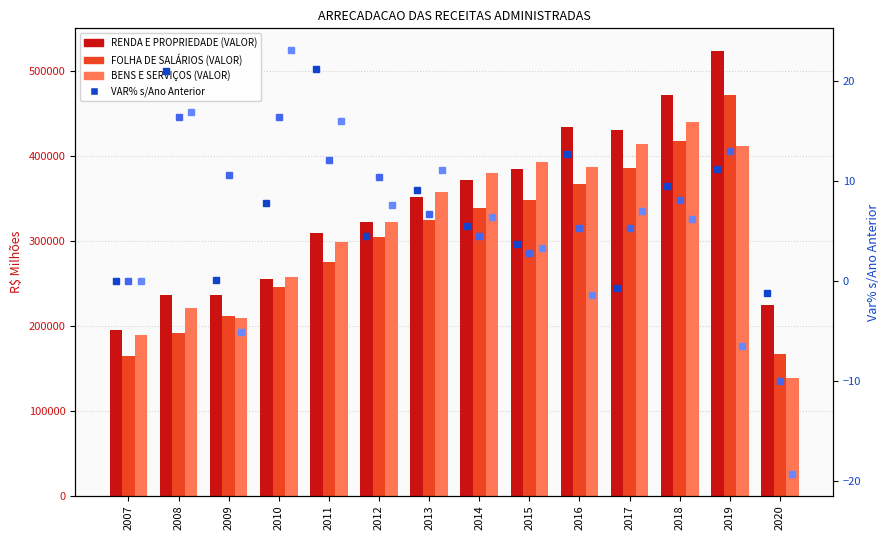

How many data points does each series have?

14